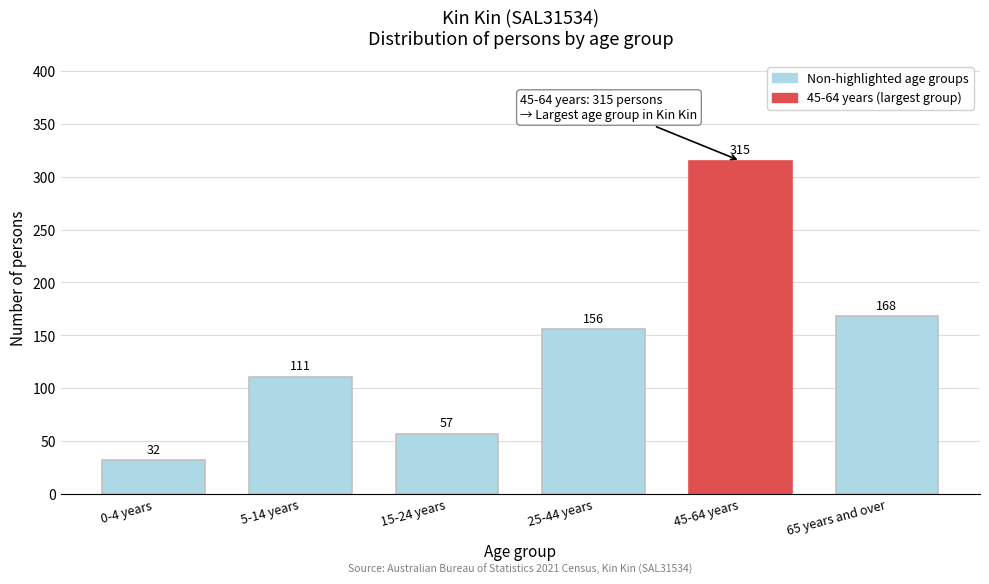

Reading left to right, what are all the values shown in this chart?

0-4 years=32	5-14 years=111	15-24 years=57	25-44 years=156	45-64 years=315	65 years and over=168